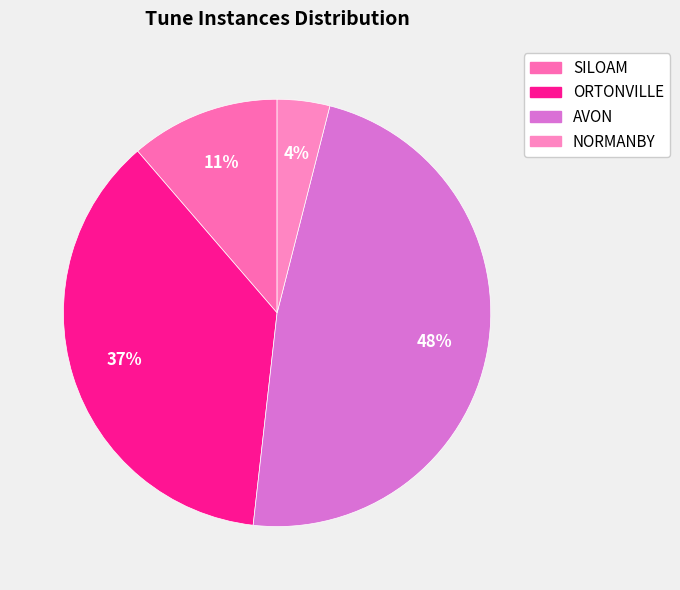

True or false: AVON accounts for 56% of the total.

False